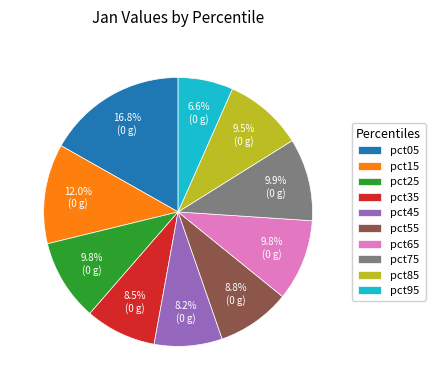

Count the number of slices in the pie.

10